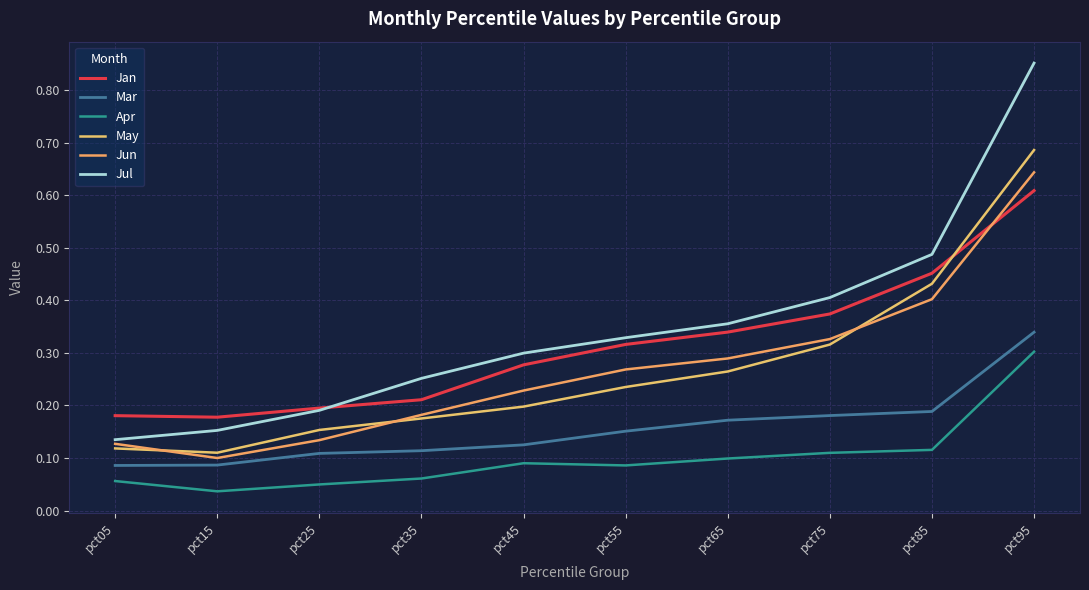

The value of Jan at pct85 is 0.5. True or false?

True